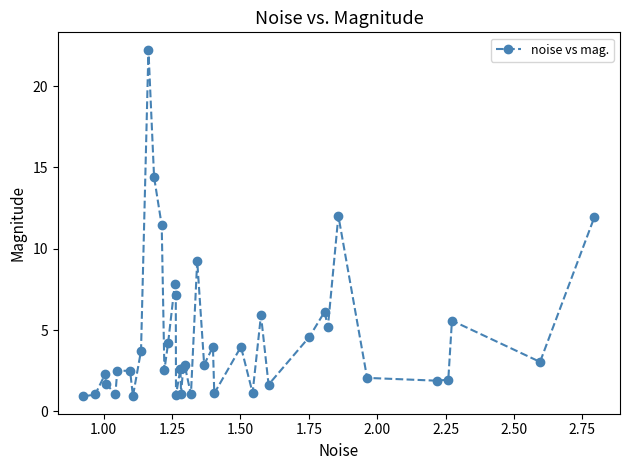

What is the maximum value shown in the chart?

22.2